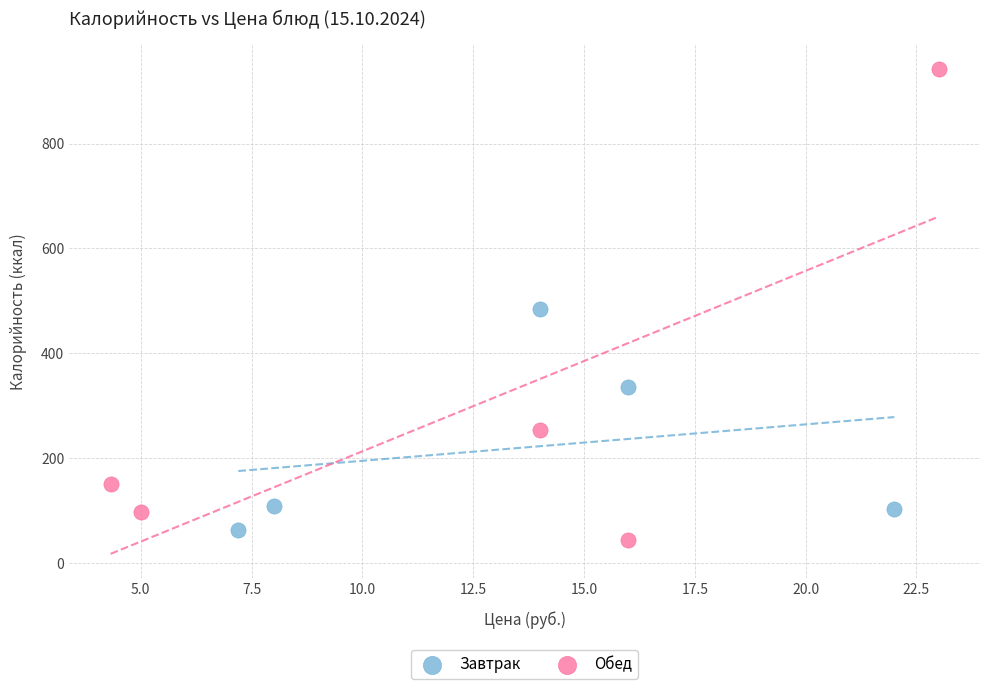

Which series has the widest spread of Y values?

Обед